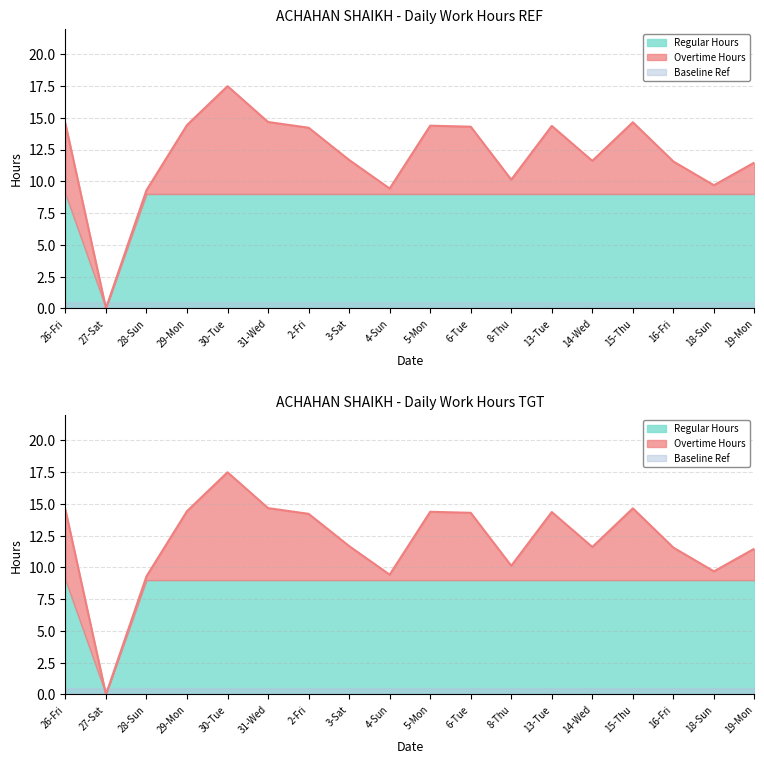

Where is the first local maximum?

30-Tue